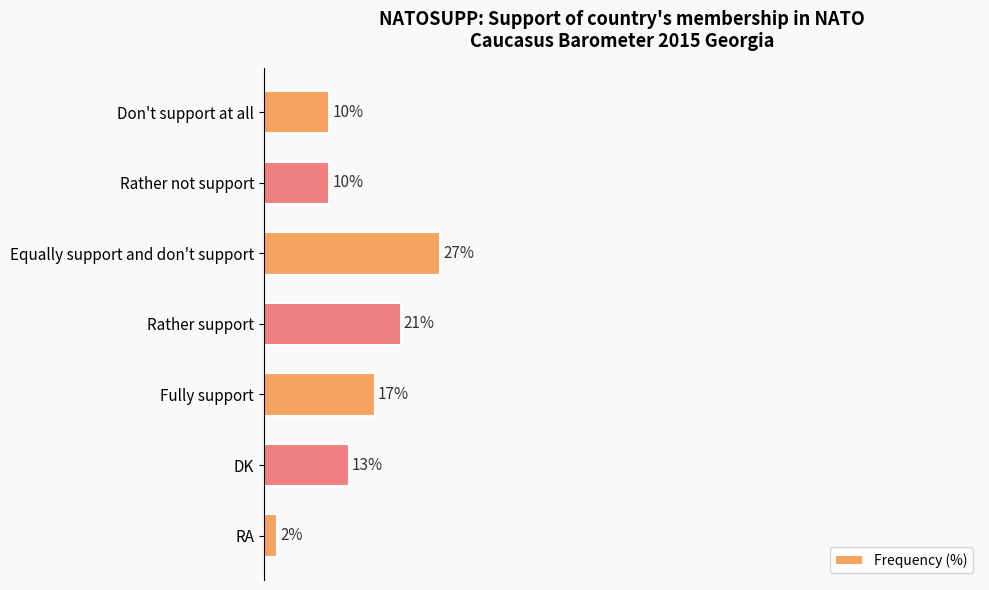

Where is the data nearest to the value 14?

DK